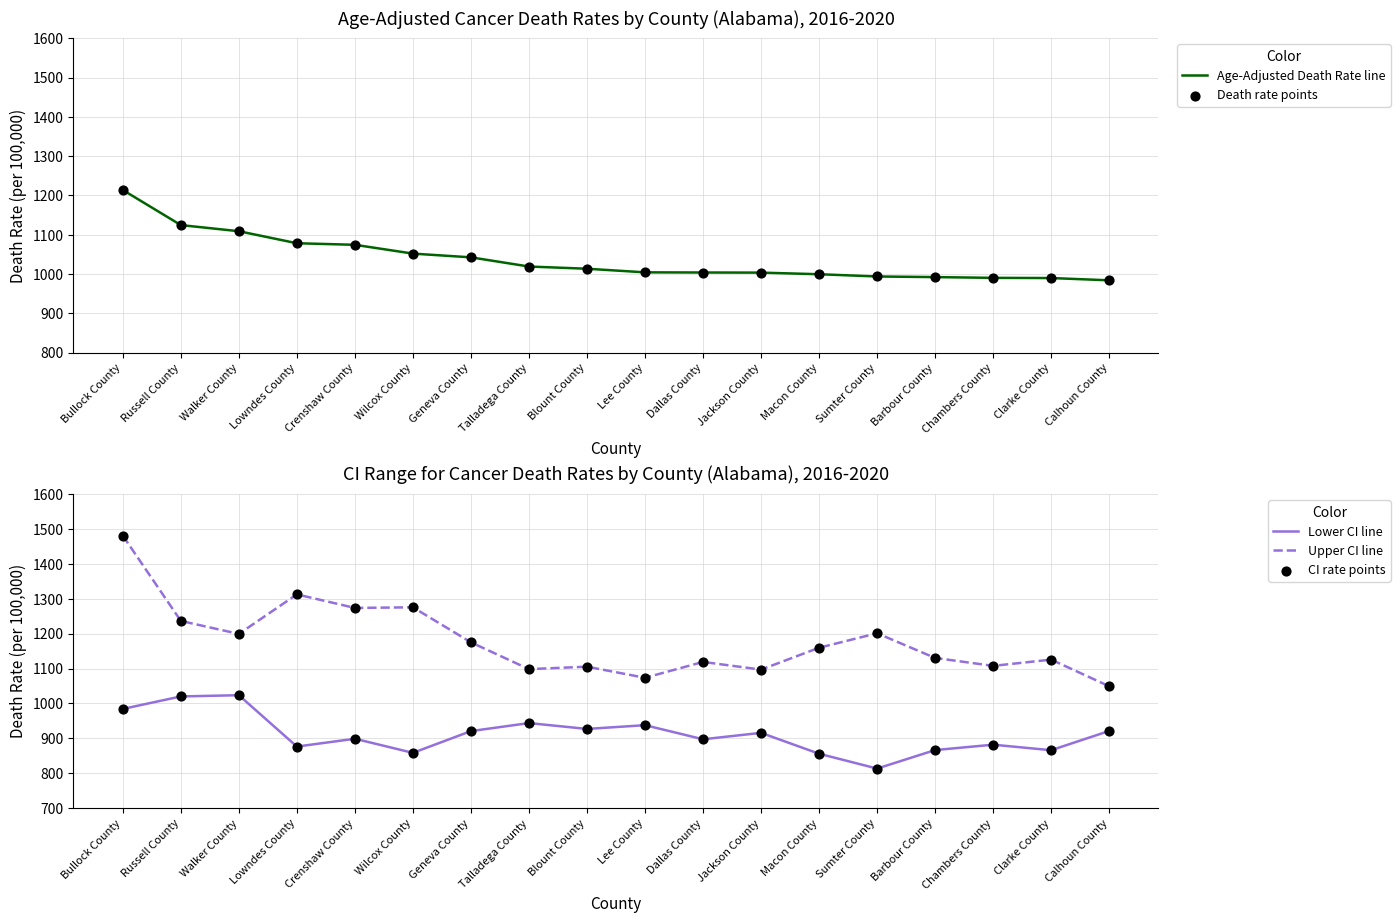

Is the value of CI rate points at Wilcox County greater than the value of Death rate points at Bullock County?

No